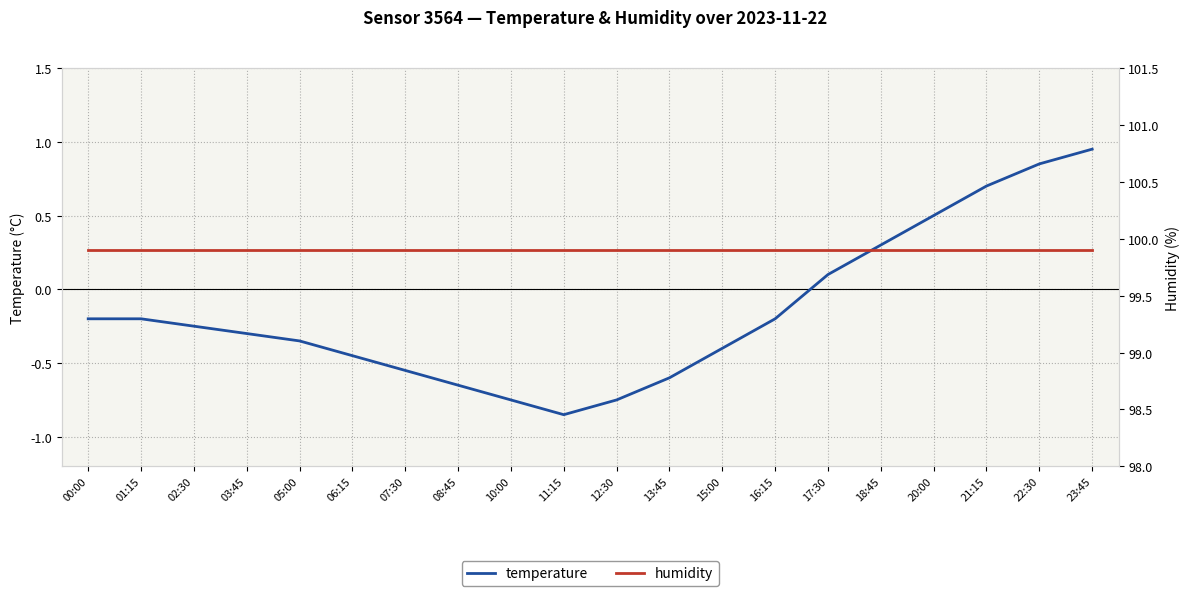

How many values in the temperature series exceed 0?

6